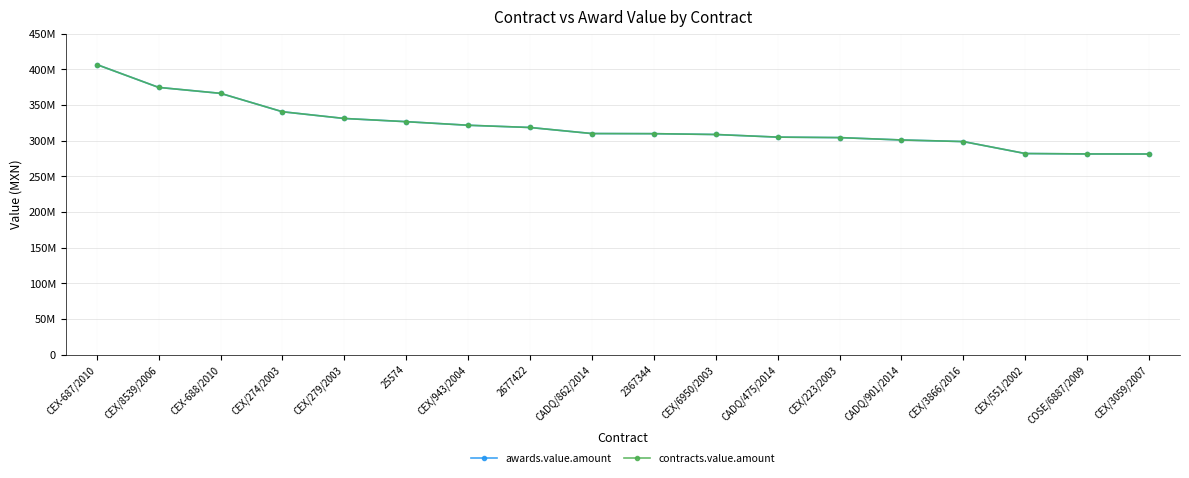

Does the chart have visible grid lines?

Yes